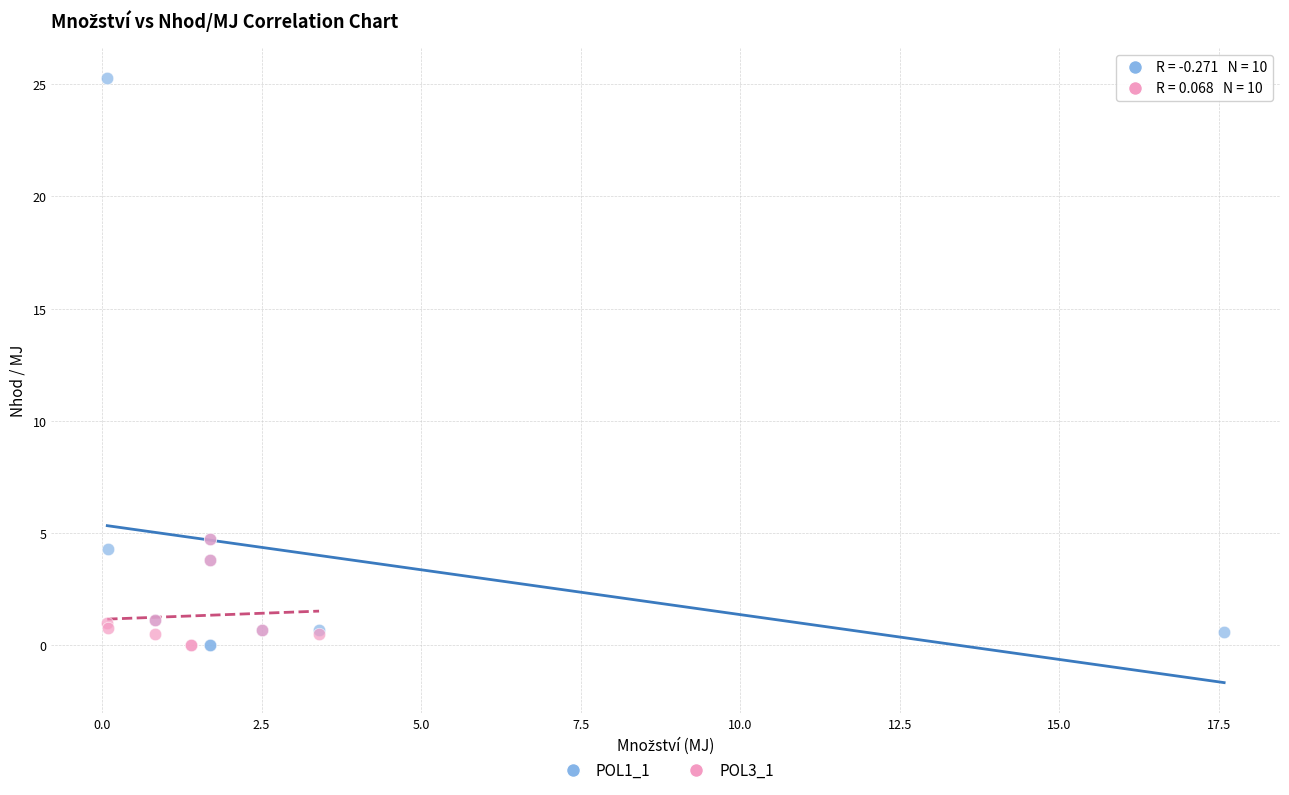

Which series has the largest Y range (max minus min)?

POL1_1